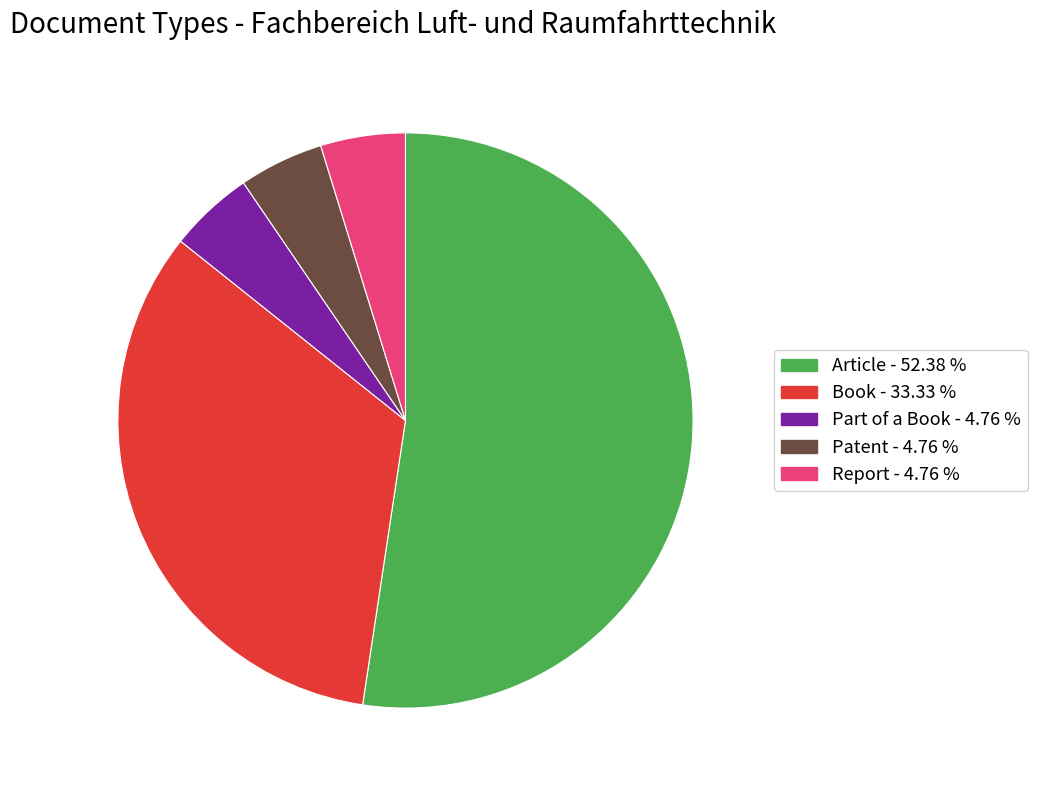

Which slice represents more than half of the pie?

Article